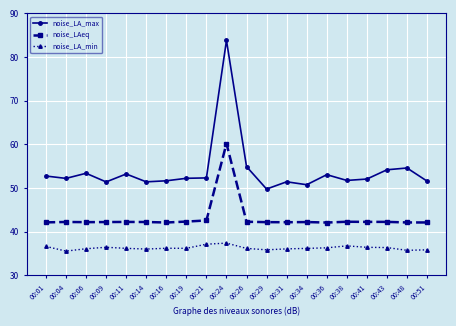

True or false: noise_LAeq and noise_LA_max cross at least once.

False